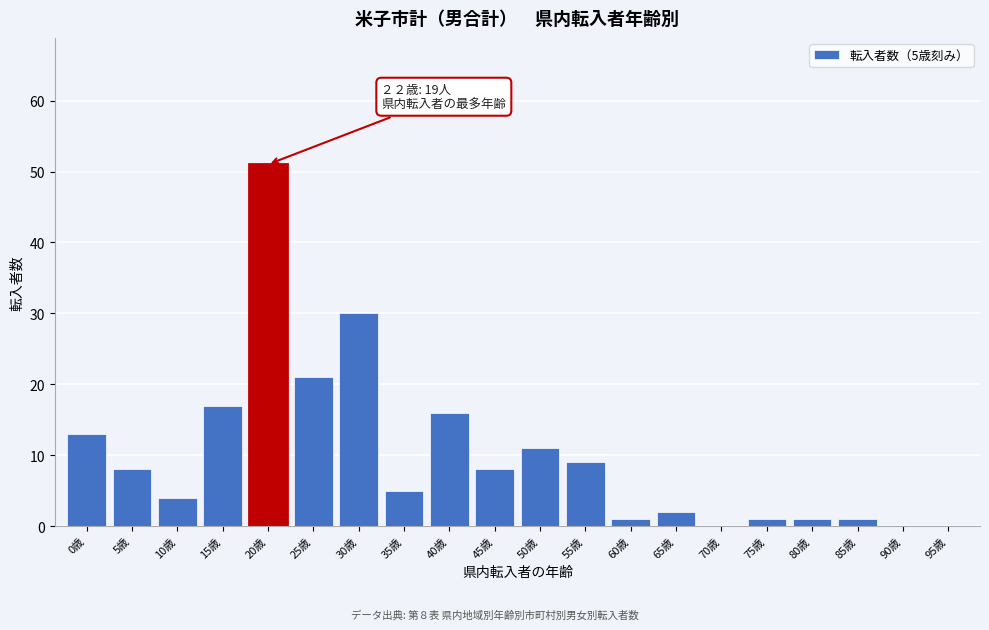

Reading left to right, what are all the values shown in this chart?

0歳=13	5歳=8	10歳=4	15歳=17	20歳=51	25歳=21	30歳=30	35歳=5	40歳=16	45歳=8	50歳=11	55歳=9	60歳=1	65歳=2	70歳=0	75歳=1	80歳=1	85歳=1	90歳=0	95歳=0